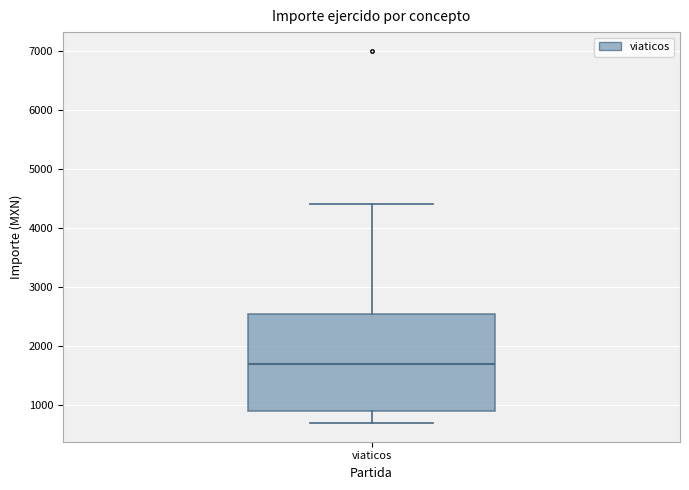

Where is the lower edge of the box for viaticos on the y-axis? The values are not printed on the chart, so give them approximately, as read against the axis.

900